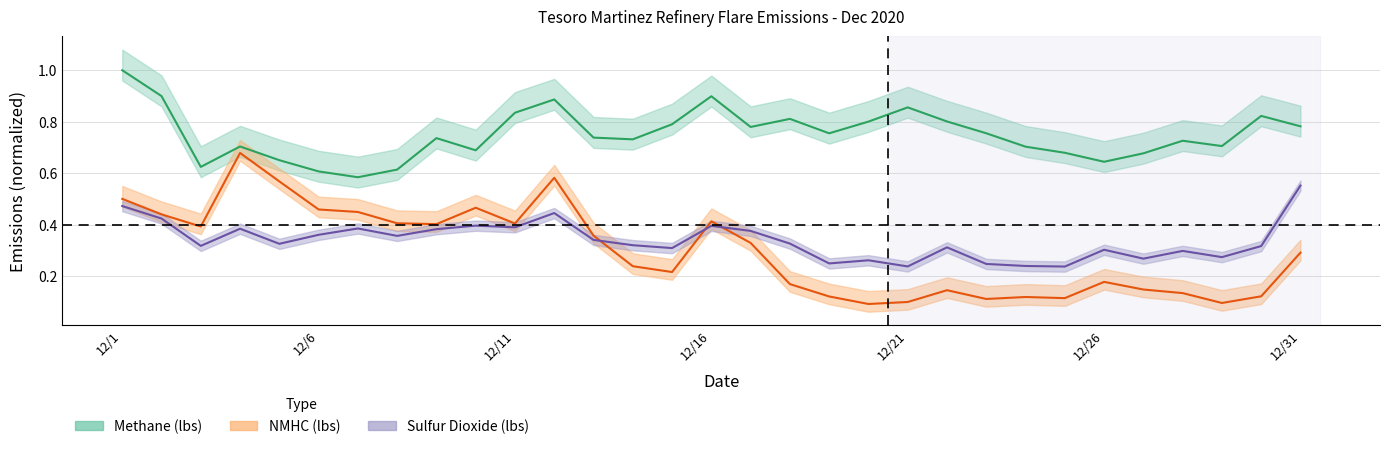

At which category does NMHC (lbs) reach its first local valley?

12/3